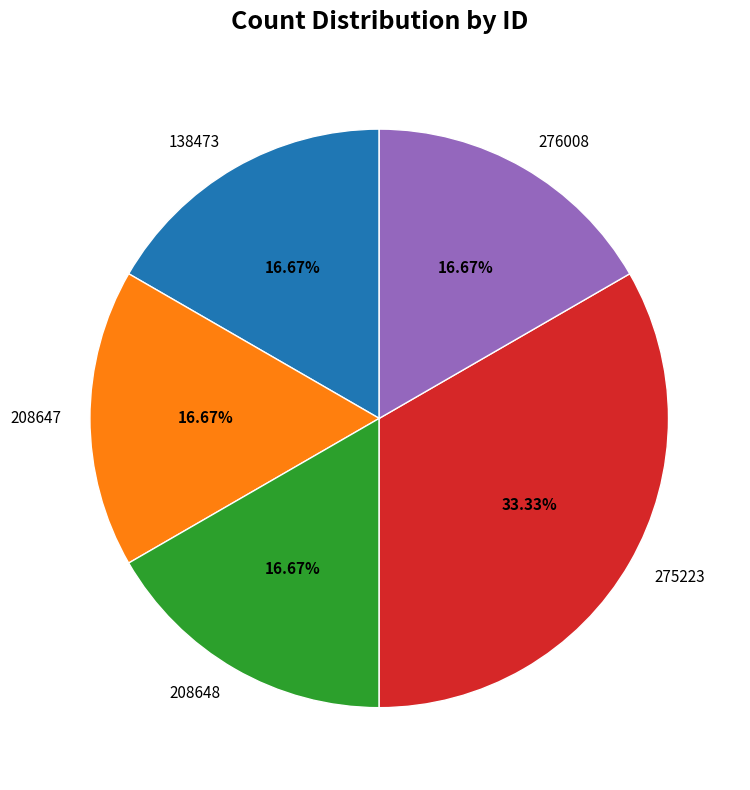

How many slices are in this pie chart?

5